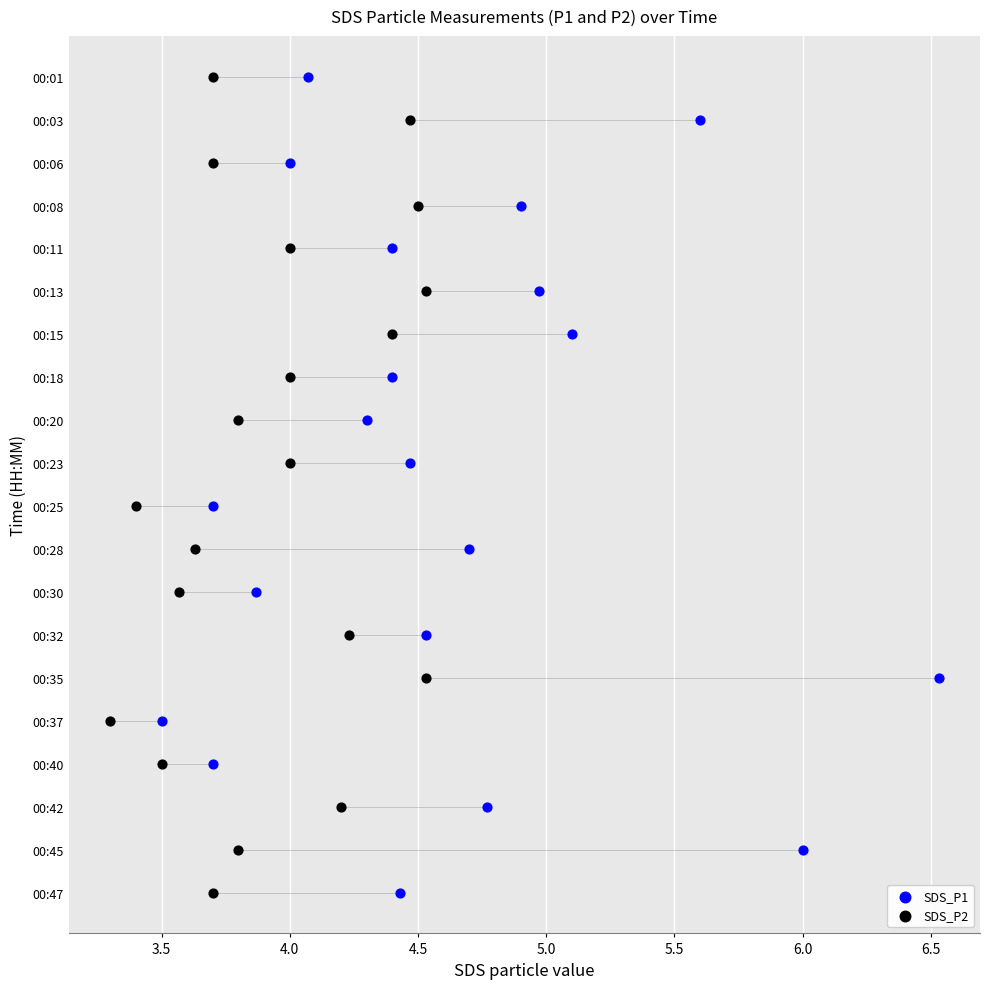

Which series has the largest Y range (max minus min)?

SDS_P1